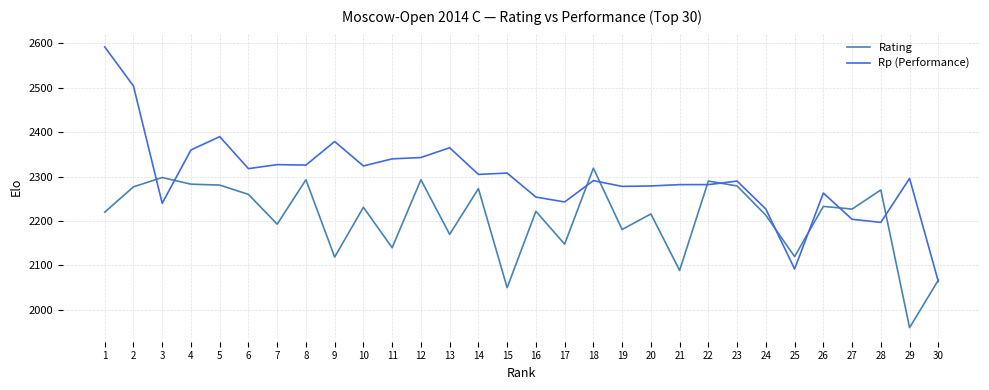

What is the difference between the second highest and second lowest values in the Rating series?

248